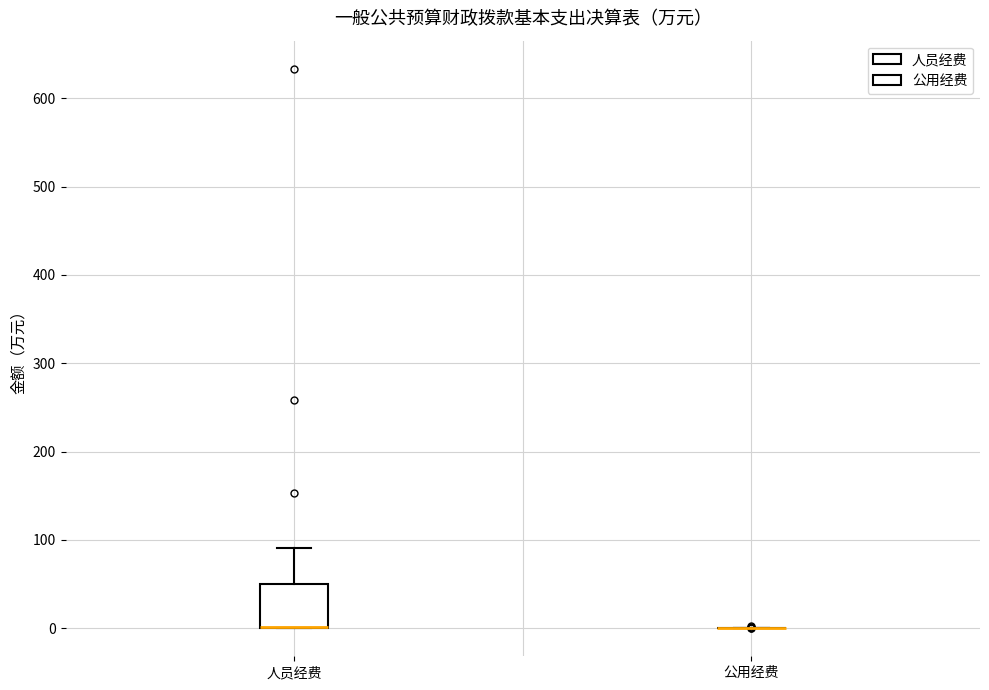

Comparing the boxes themselves (not the whiskers), which one is the tallest?

人员经费